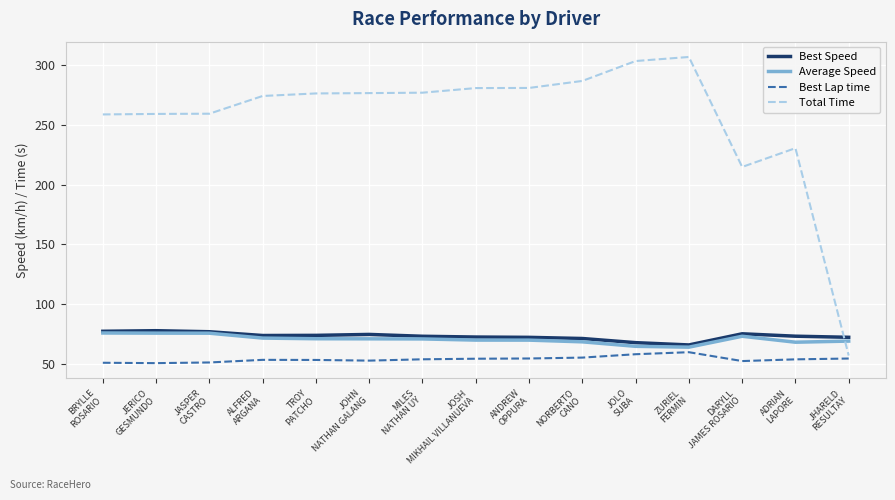

What is the difference between the maximum and minimum values in the Average Speed series?

11.9